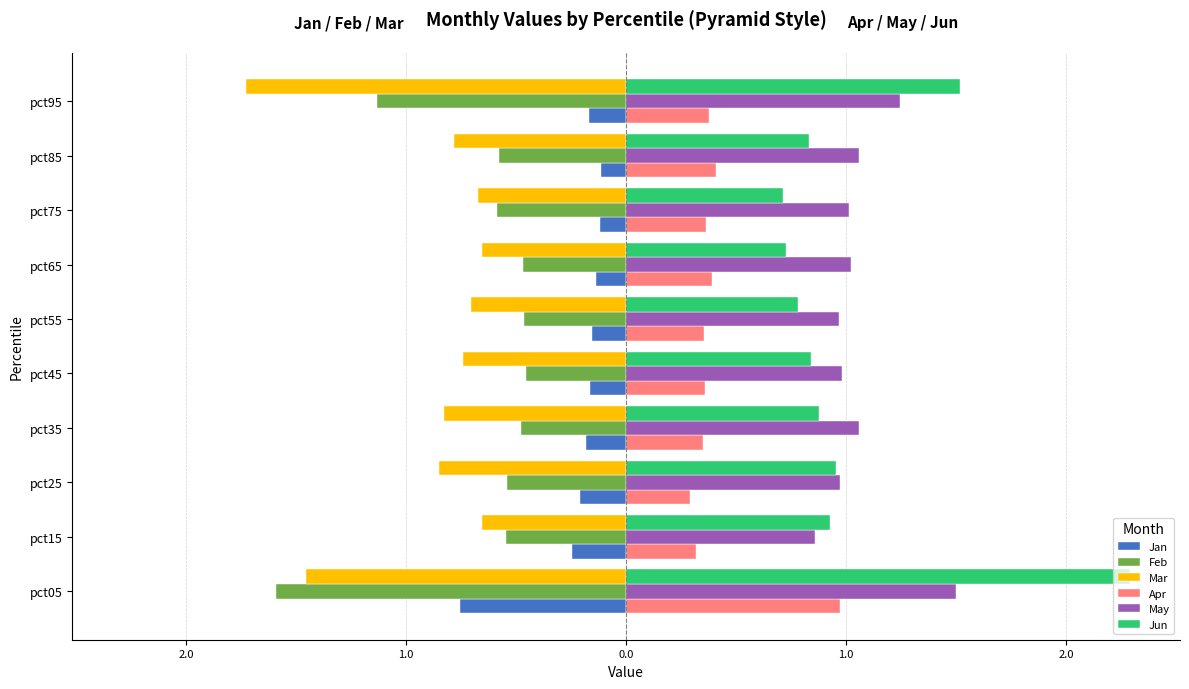

What is the maximum value shown in the chart?

2.3